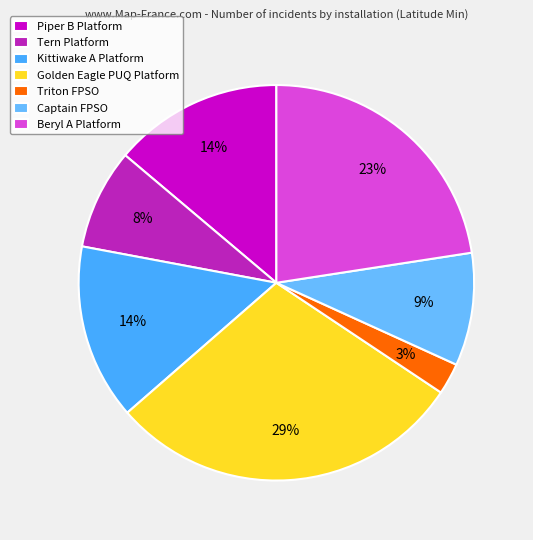

What is the ratio of the value at Piper B Platform to the value at Golden Eagle PUQ Platform?

0.5